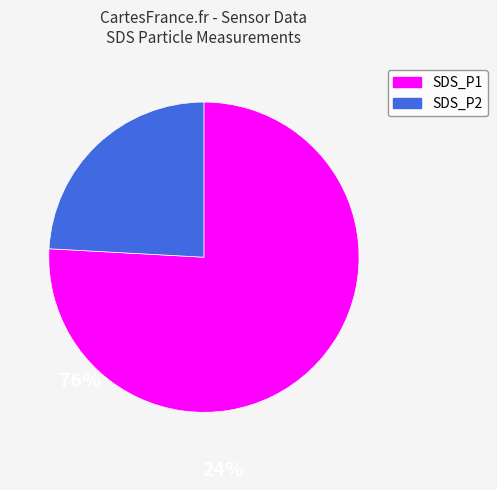

Which category has the biggest portion of the pie?

SDS_P1